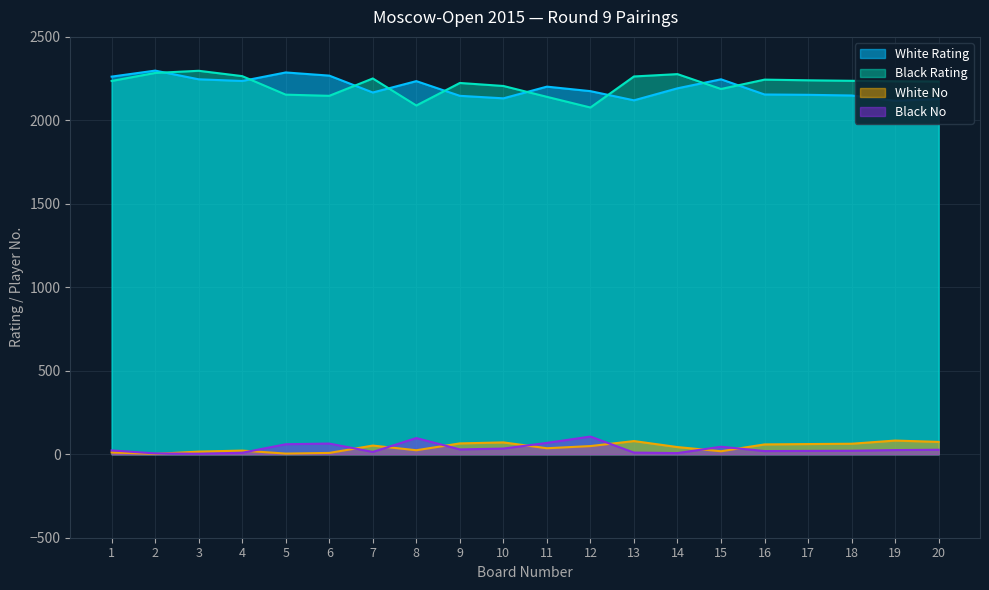

What is the difference between the White No values at 14 and 16?

16